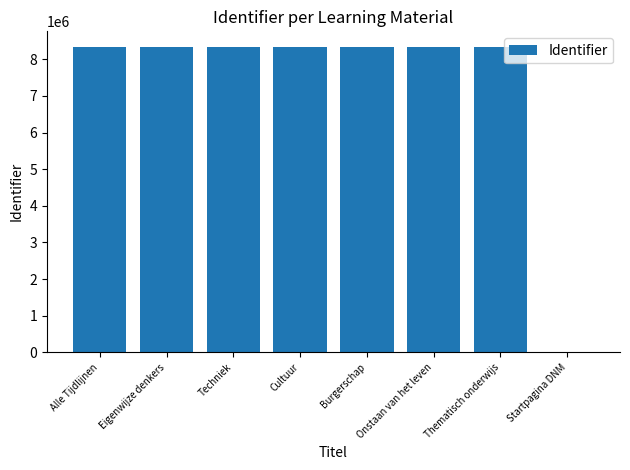

What is the difference between the values at Techniek and Startpagina DNM?

8333462